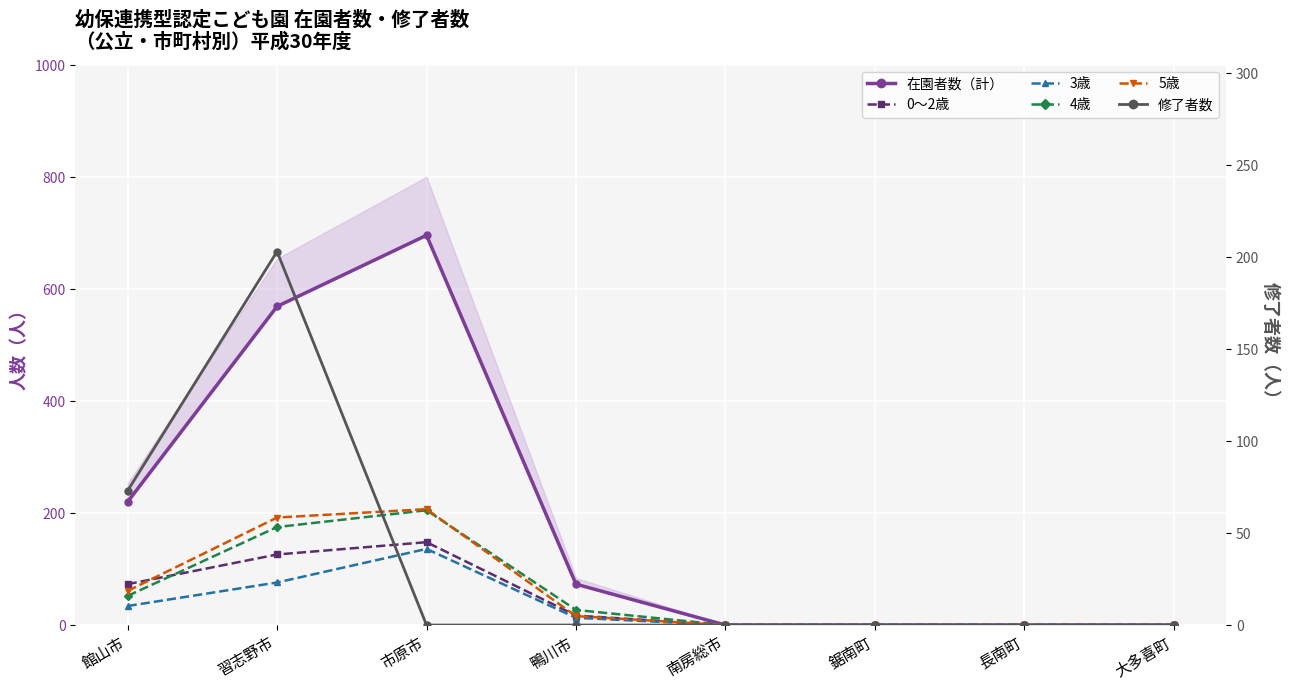

What is the label of the 5th point from the right?

鴨川市